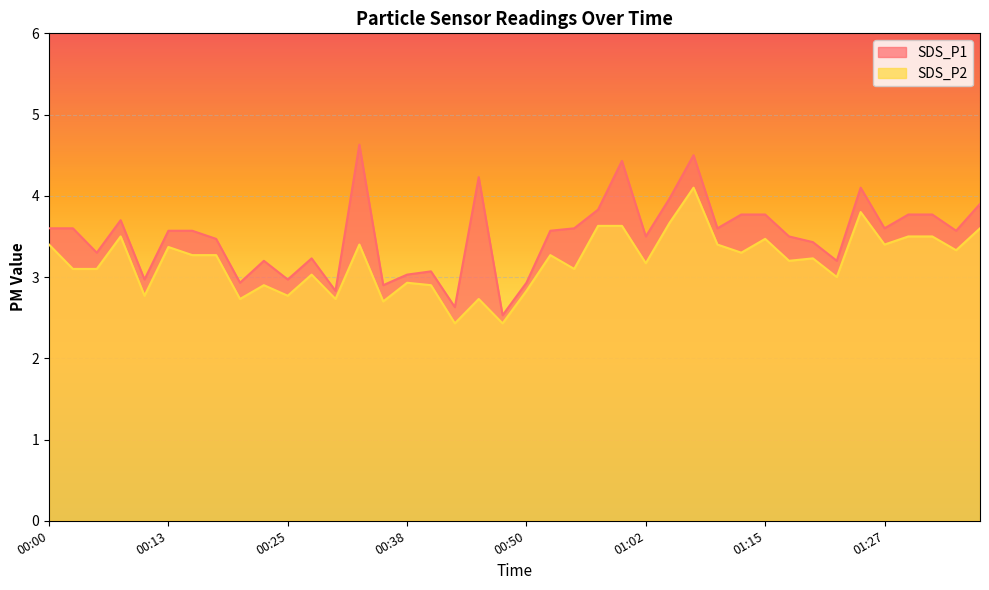

Which series has the largest range (max minus min)?

SDS_P1